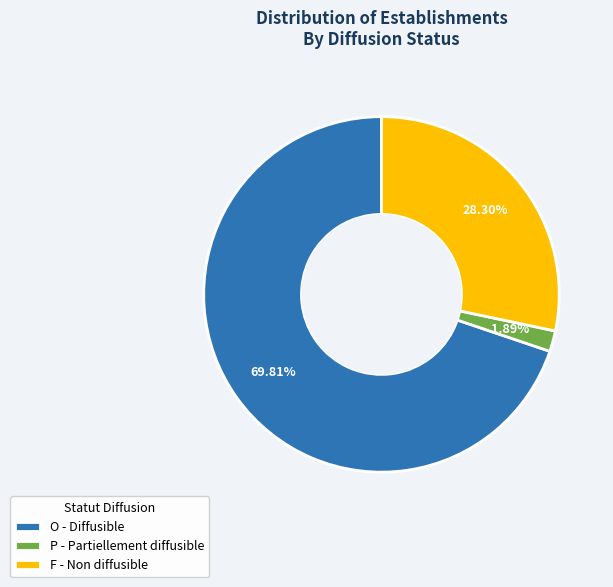

How many slices are in this pie chart?

3